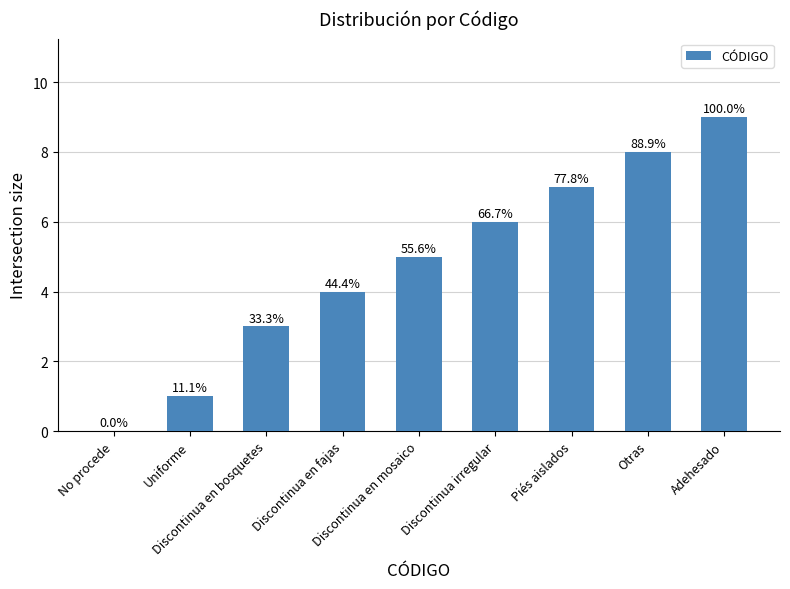

Are the bars horizontal?

No